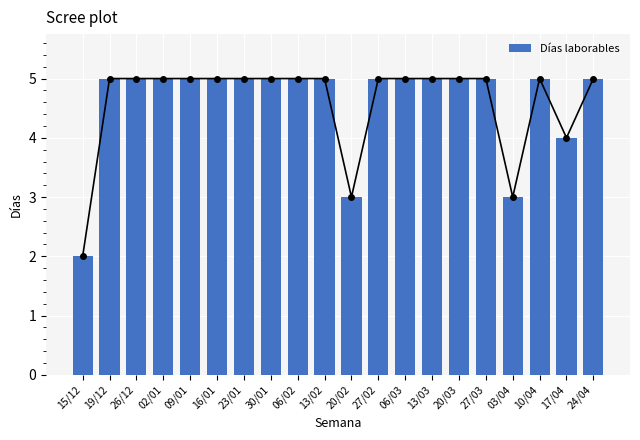

What value does the data have at 13/03?

5